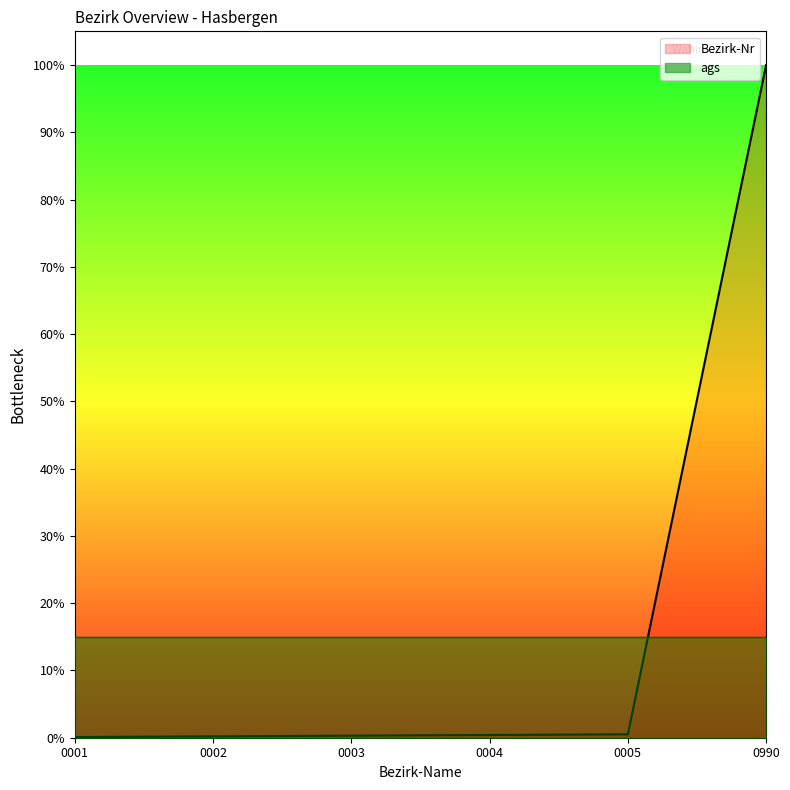

True or false: the data shows 0.4 at 0004.

True